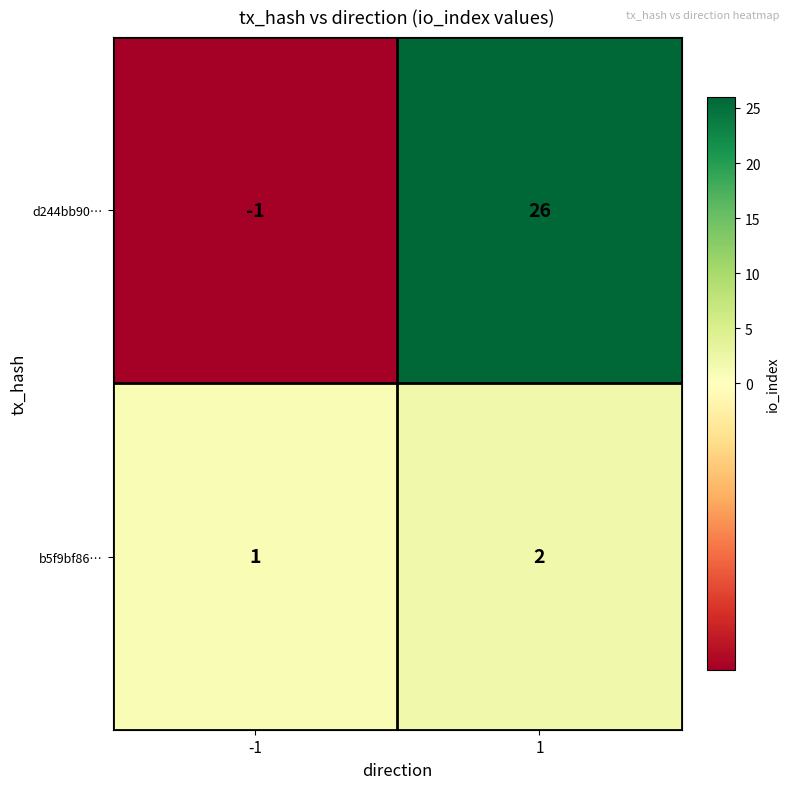

Reading left to right, transcribe all the data shown in this chart.

d244bb90…: -1=-1	1=26
b5f9bf86…: -1=1	1=2